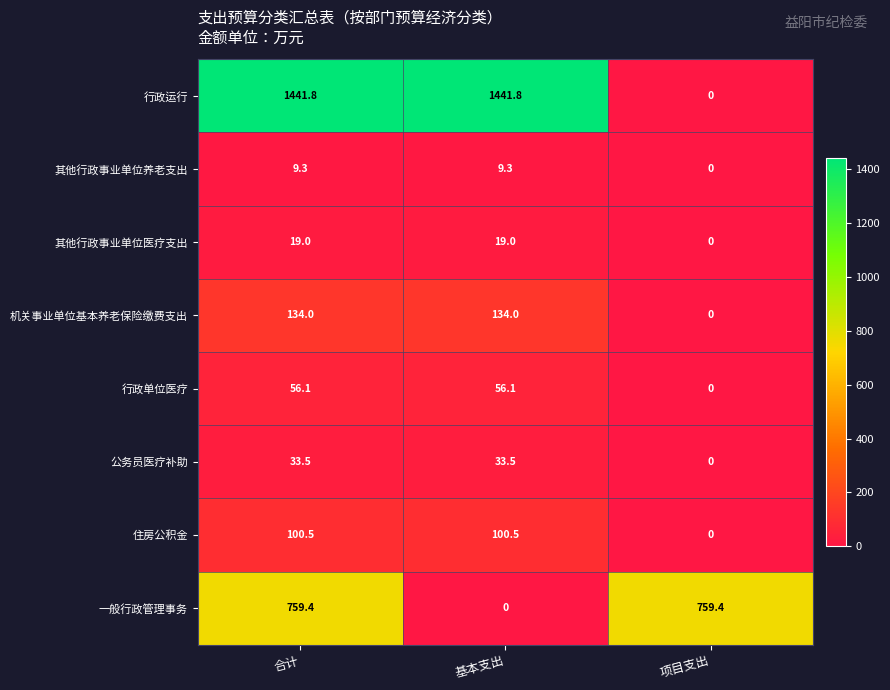

What is the maximum value shown in the chart?

1441.8